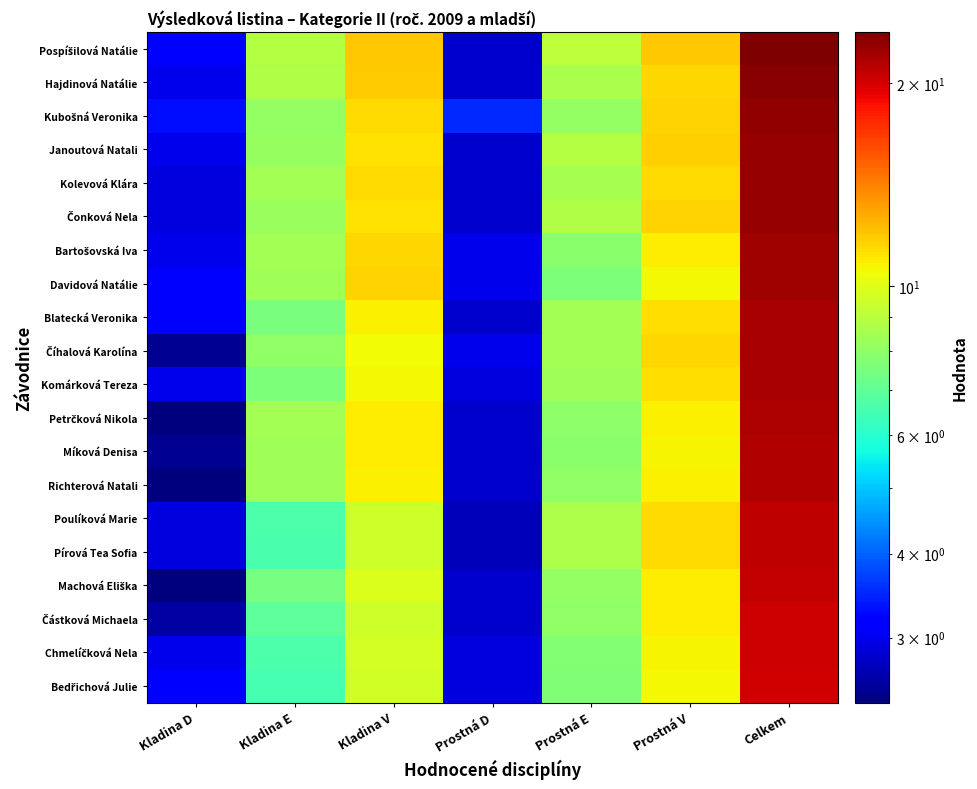

What is the difference between the highest and lowest values at Celkem?

3.7